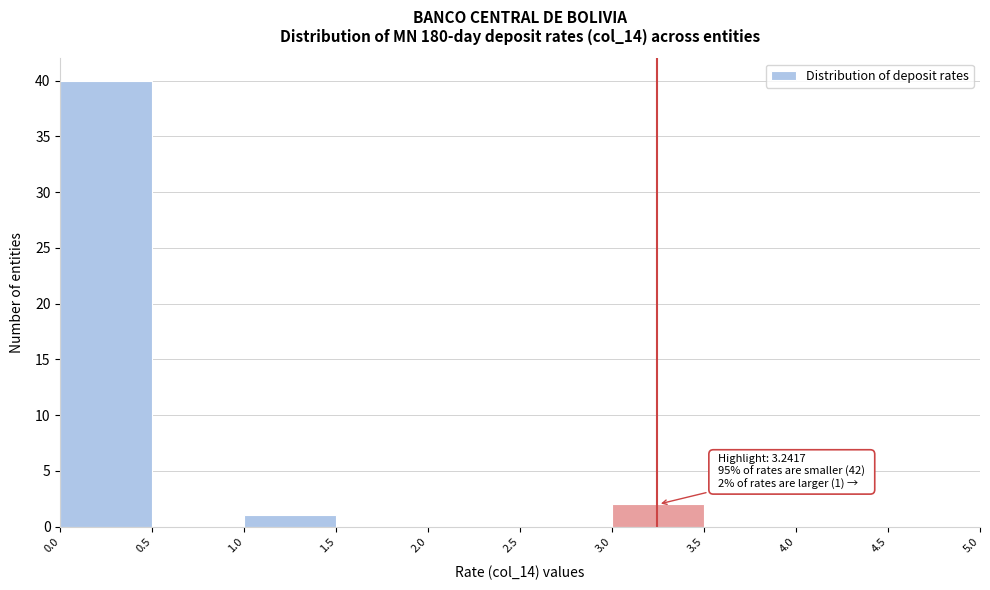

Over which range of the x-axis is the bar tallest?

0.0 to 0.5